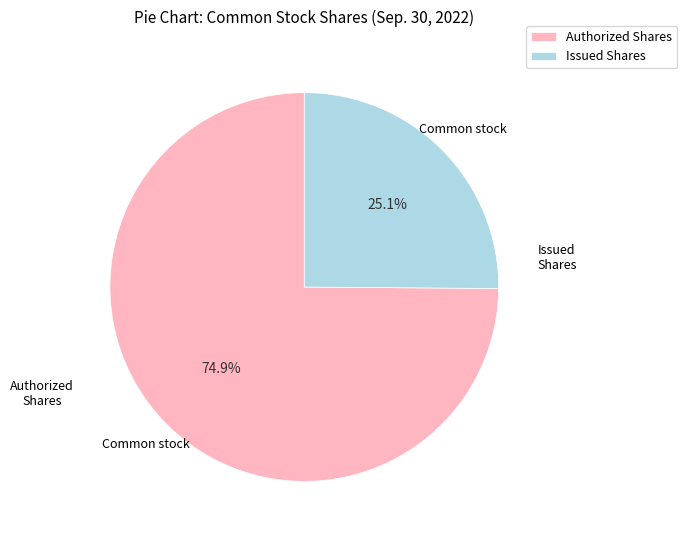

To the nearest percent, what is the average slice percentage?

50%